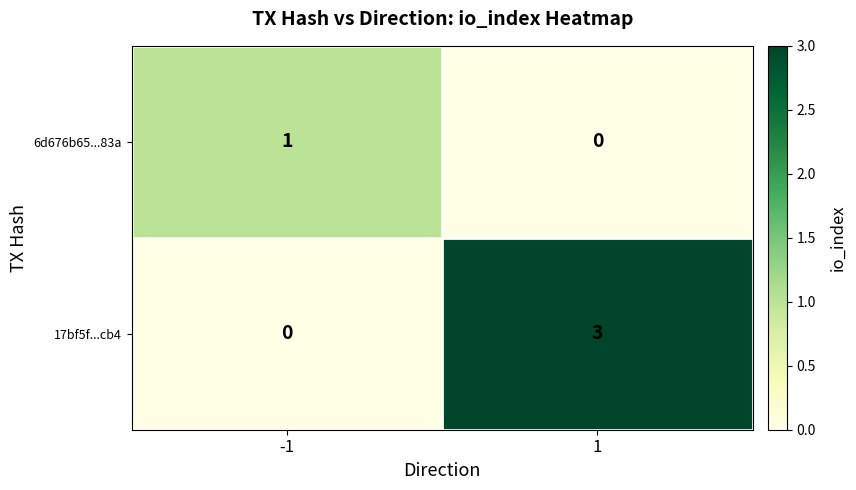

How many data points does each series have?

2